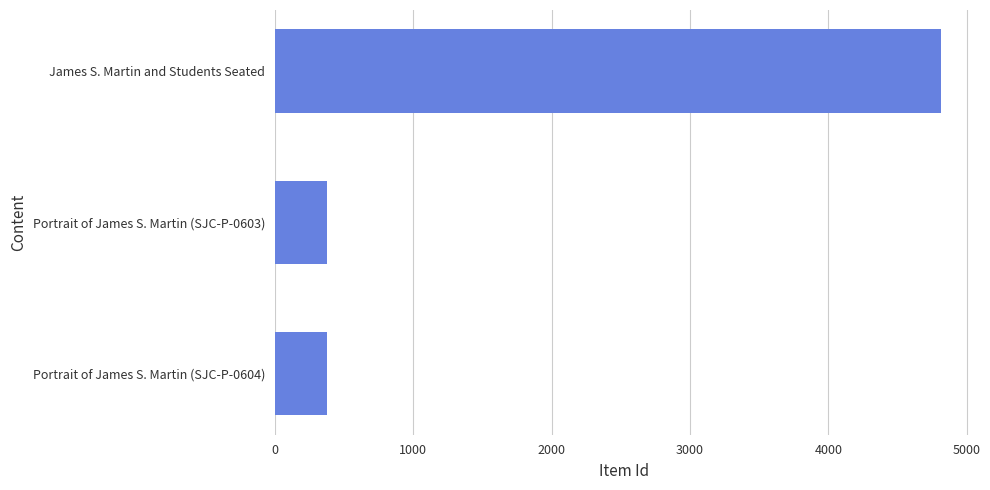

What is the difference between the values at Portrait of James S. Martin (SJC-P-0604) and James S. Martin and Students Seated?

4438